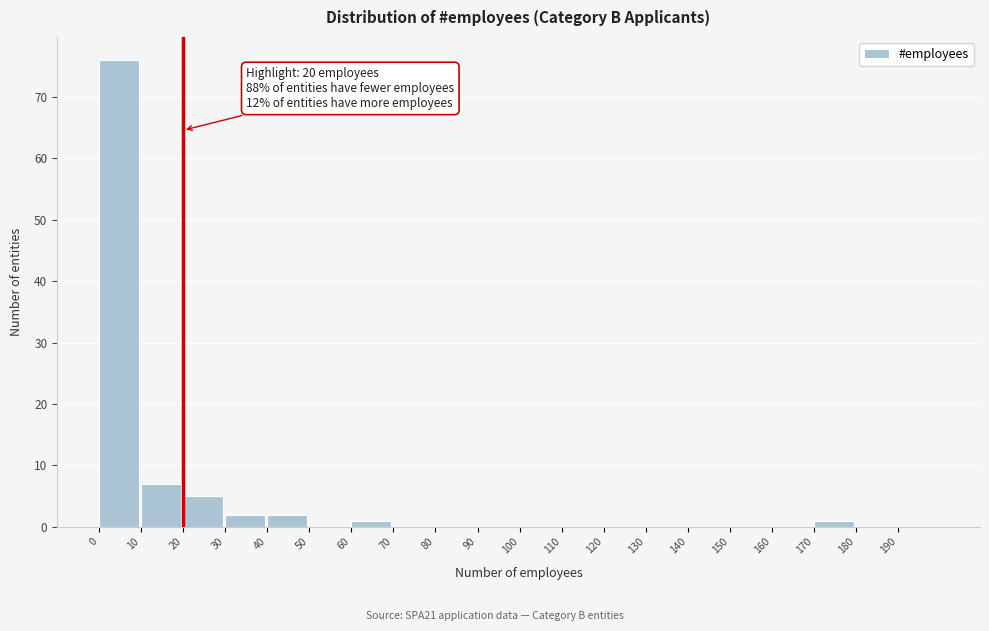

Over which range of the x-axis is the bar tallest?

0 to 10